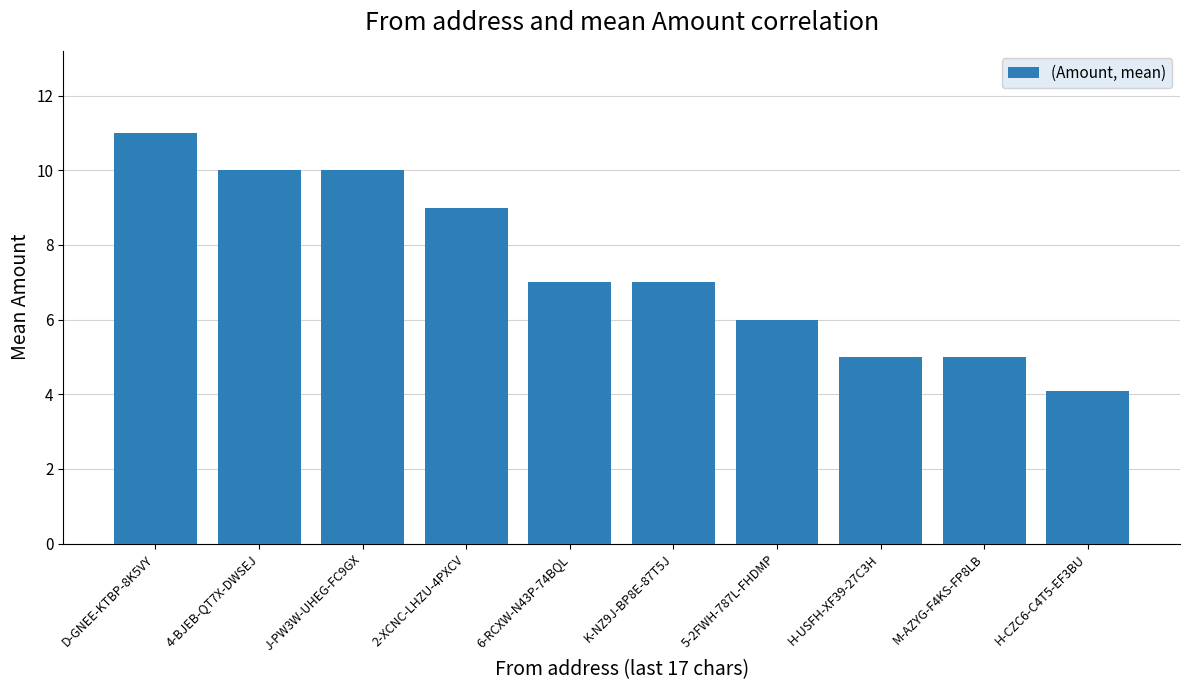

True or false: the data shows 10.0 at 4-BJEB-QT7X-DWSEJ.

True